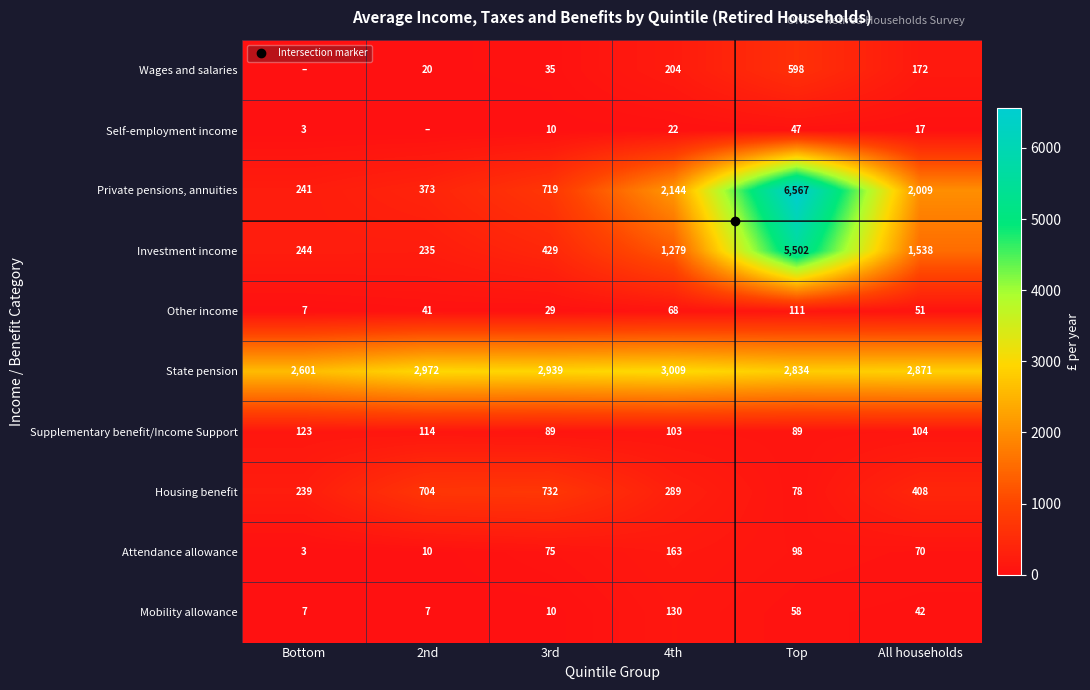

The value of Supplementary benefit/Income Support at 2nd is 114. True or false?

True